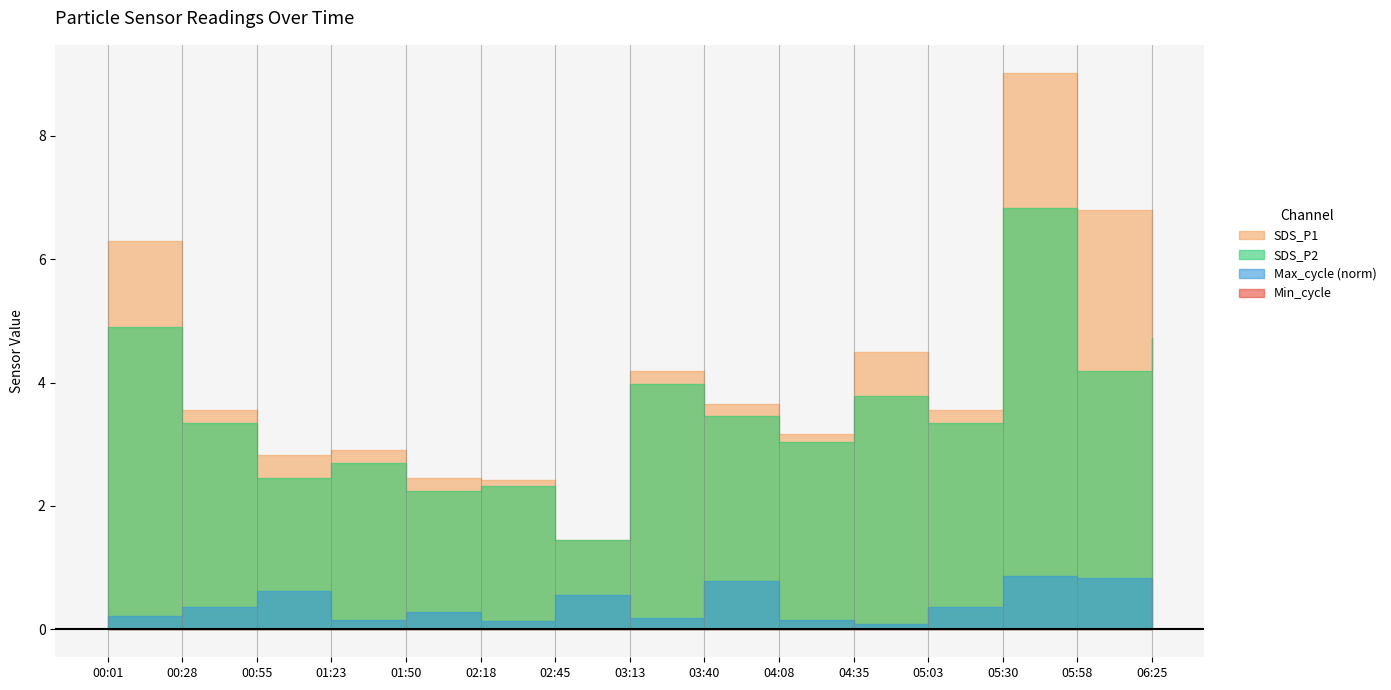

True or false: Max_cycle_scaled and Min_cycle intersect in this chart.

False